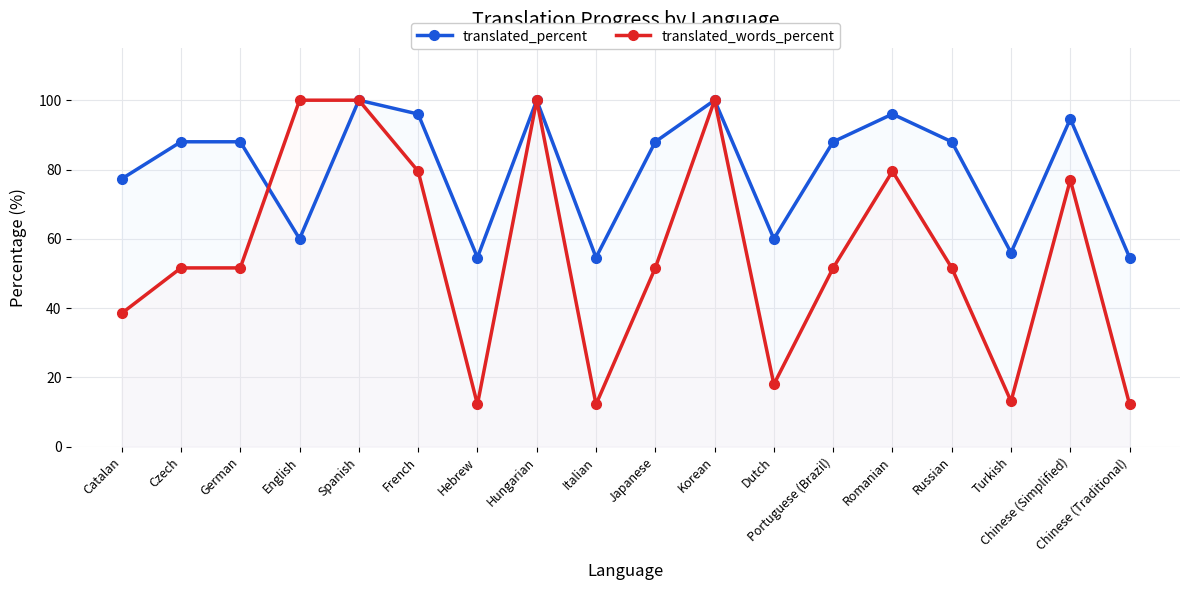

Is this an area chart (filled region under the line)?

No